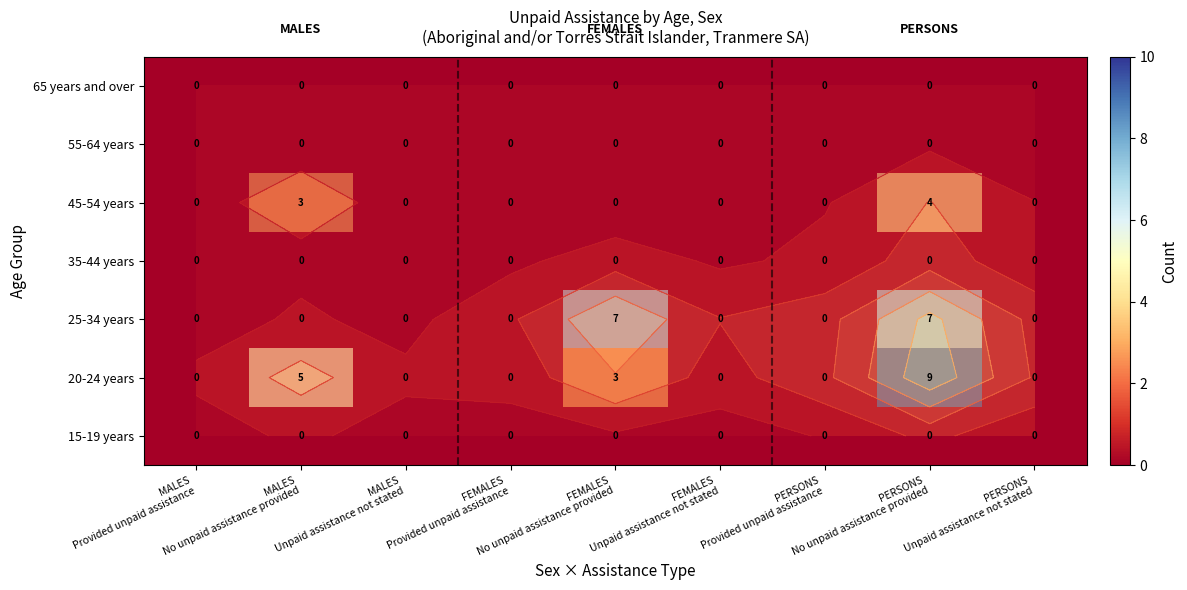

At how many categories does at least one series exceed 7?

1